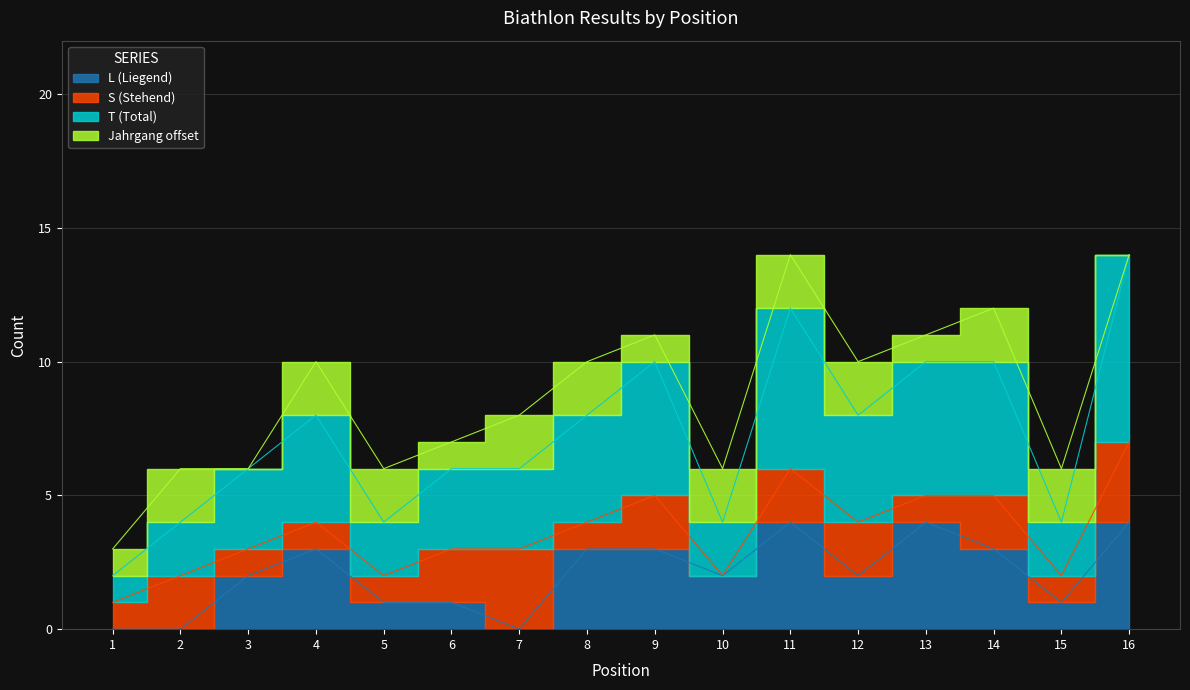

True or false: L (Liegend) and T (Total) cross at least once.

False